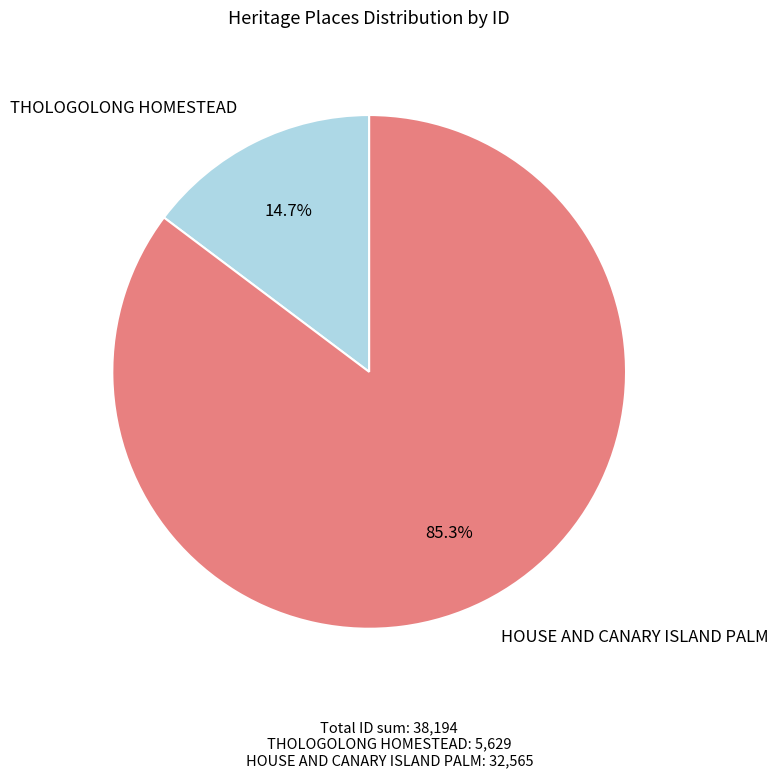

Is there any slice that represents more than half of the pie?

Yes